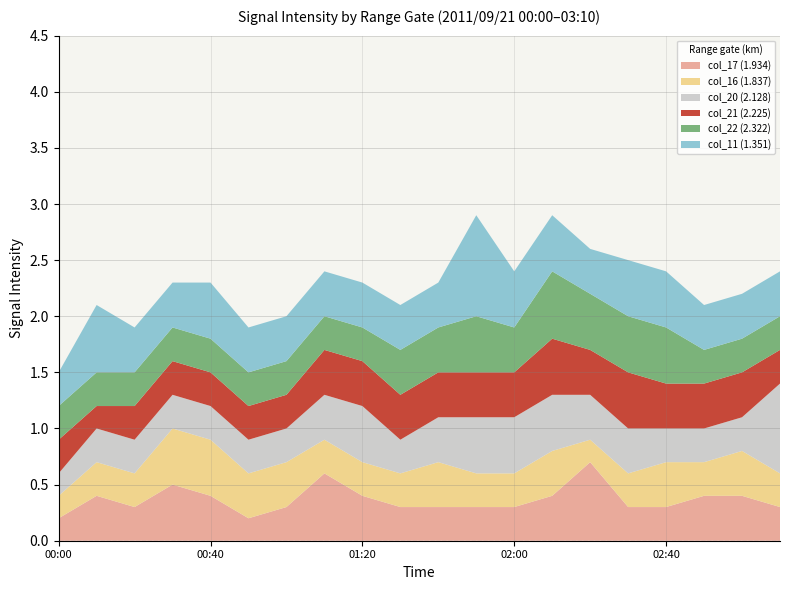

Reading right to left, what are all the values shown in this chart?

col_17 (1.934): 03:10=0.3	03:00=0.4	02:50=0.4	02:40=0.3	02:30=0.3	02:20=0.7	02:10=0.4	02:00=0.3	01:50=0.3	01:40=0.3	01:30=0.3	01:20=0.4	01:10=0.6	01:00=0.3	00:50=0.2	00:40=0.4	00:30=0.5	00:20=0.3	00:10=0.4	00:00=0.2
col_16 (1.837): 03:10=0.3	03:00=0.4	02:50=0.3	02:40=0.4	02:30=0.3	02:20=0.2	02:10=0.4	02:00=0.3	01:50=0.3	01:40=0.4	01:30=0.3	01:20=0.3	01:10=0.3	01:00=0.4	00:50=0.4	00:40=0.5	00:30=0.5	00:20=0.3	00:10=0.3	00:00=0.2
col_20 (2.128): 03:10=0.8	03:00=0.3	02:50=0.3	02:40=0.3	02:30=0.4	02:20=0.4	02:10=0.5	02:00=0.5	01:50=0.5	01:40=0.4	01:30=0.3	01:20=0.5	01:10=0.4	01:00=0.3	00:50=0.3	00:40=0.3	00:30=0.3	00:20=0.3	00:10=0.3	00:00=0.2
col_21 (2.225): 03:10=0.3	03:00=0.4	02:50=0.4	02:40=0.4	02:30=0.5	02:20=0.4	02:10=0.5	02:00=0.4	01:50=0.4	01:40=0.4	01:30=0.4	01:20=0.4	01:10=0.4	01:00=0.3	00:50=0.3	00:40=0.3	00:30=0.3	00:20=0.3	00:10=0.2	00:00=0.3
col_22 (2.322): 03:10=0.3	03:00=0.3	02:50=0.3	02:40=0.5	02:30=0.5	02:20=0.5	02:10=0.6	02:00=0.4	01:50=0.5	01:40=0.4	01:30=0.4	01:20=0.3	01:10=0.3	01:00=0.3	00:50=0.3	00:40=0.3	00:30=0.3	00:20=0.3	00:10=0.3	00:00=0.3
col_11 (1.351): 03:10=0.4	03:00=0.4	02:50=0.4	02:40=0.5	02:30=0.5	02:20=0.4	02:10=0.5	02:00=0.5	01:50=0.9	01:40=0.4	01:30=0.4	01:20=0.4	01:10=0.4	01:00=0.4	00:50=0.4	00:40=0.5	00:30=0.4	00:20=0.4	00:10=0.6	00:00=0.3